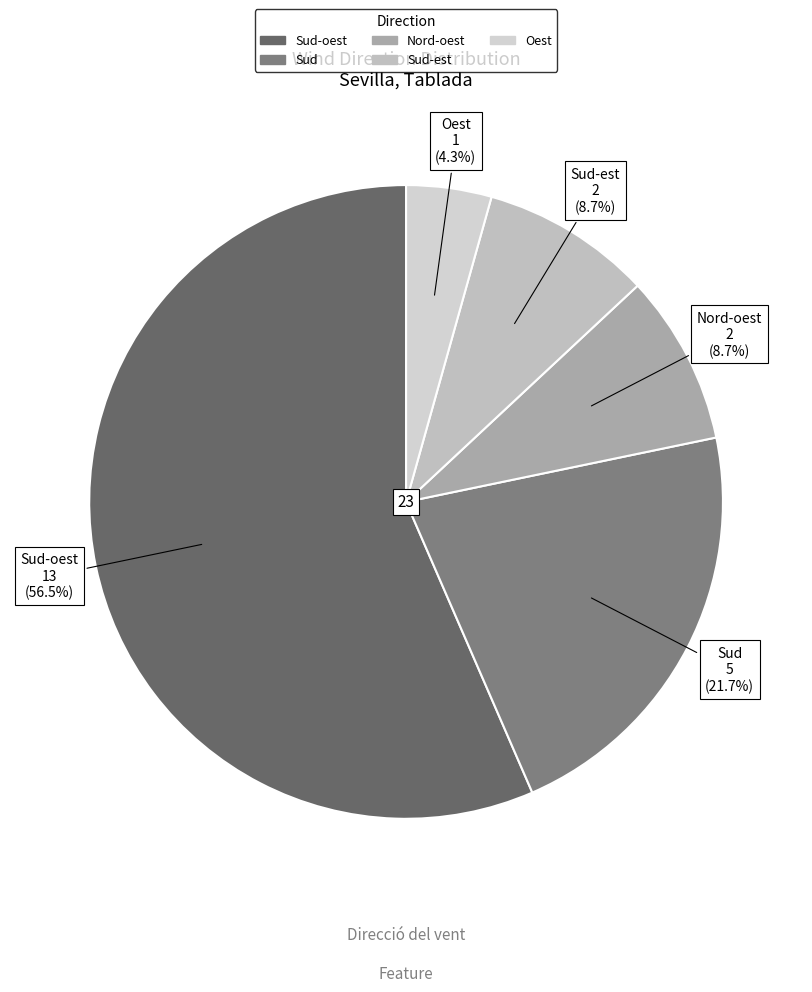

Is Sud-oest the majority of the pie?

Yes